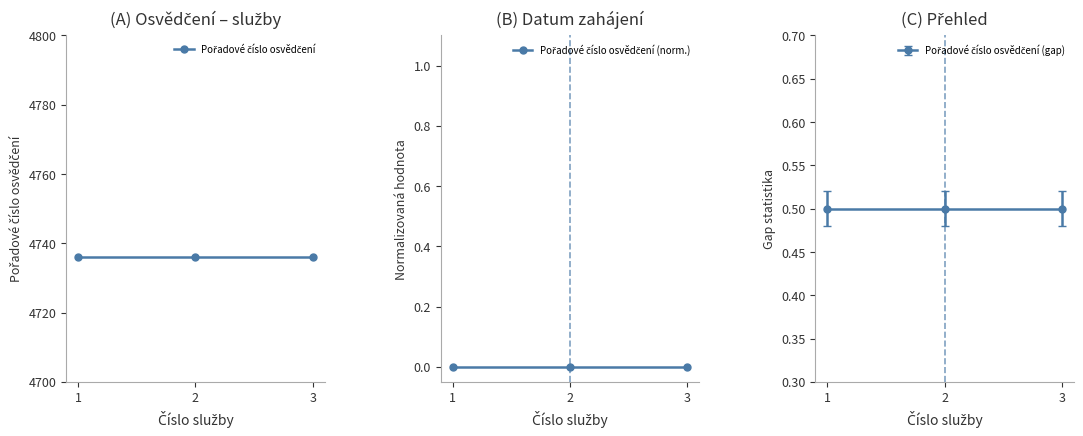

Which series has the largest range (max minus min)?

Pořadové číslo osvědčení